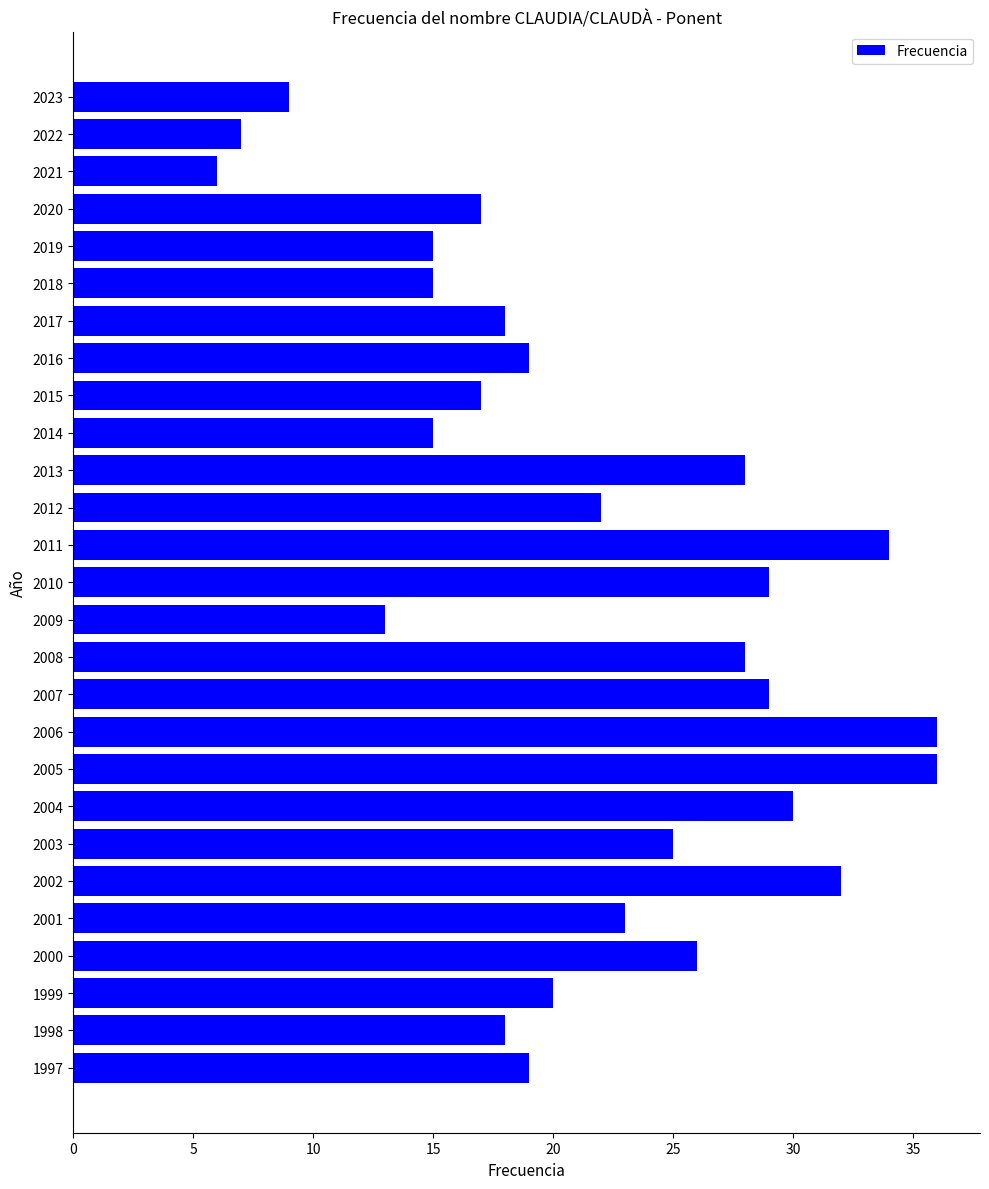

Does the chart contain stacked bars?

No